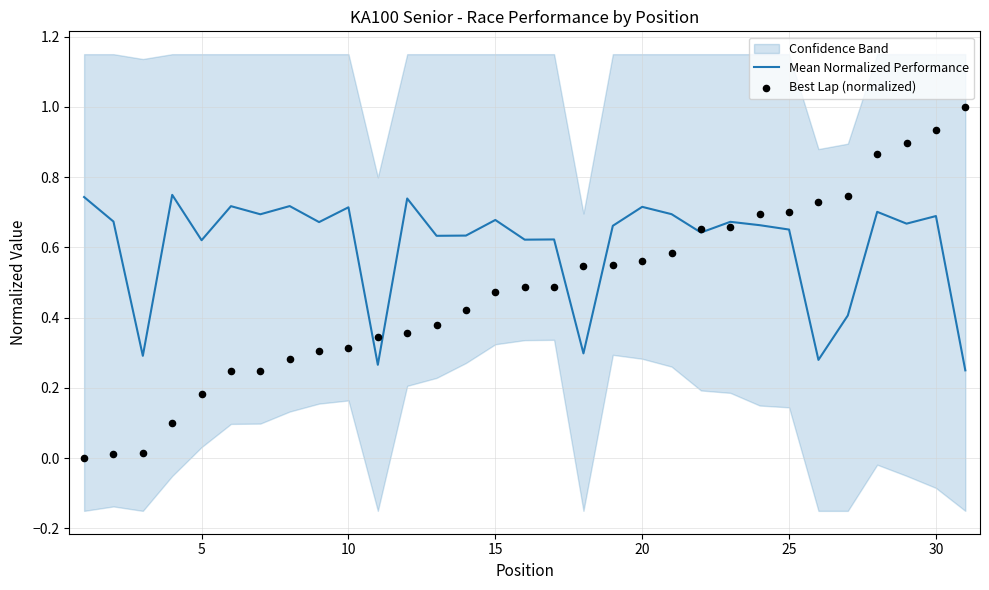

At how many categories does at least one series exceed 0?

31